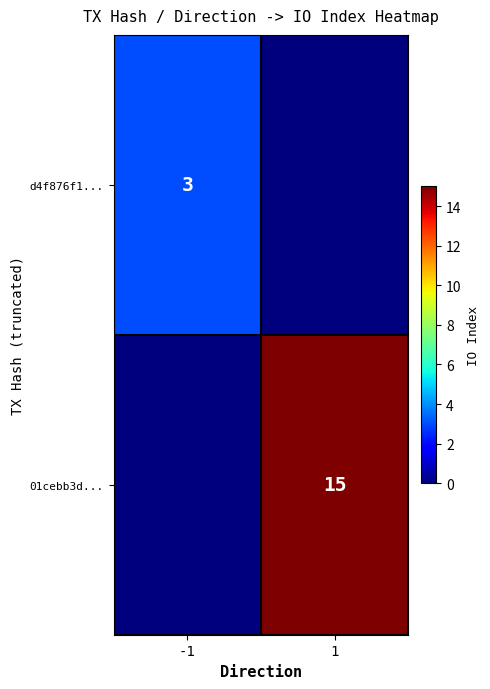

Is it true that d4f876f1... equals 5 at -1?

False